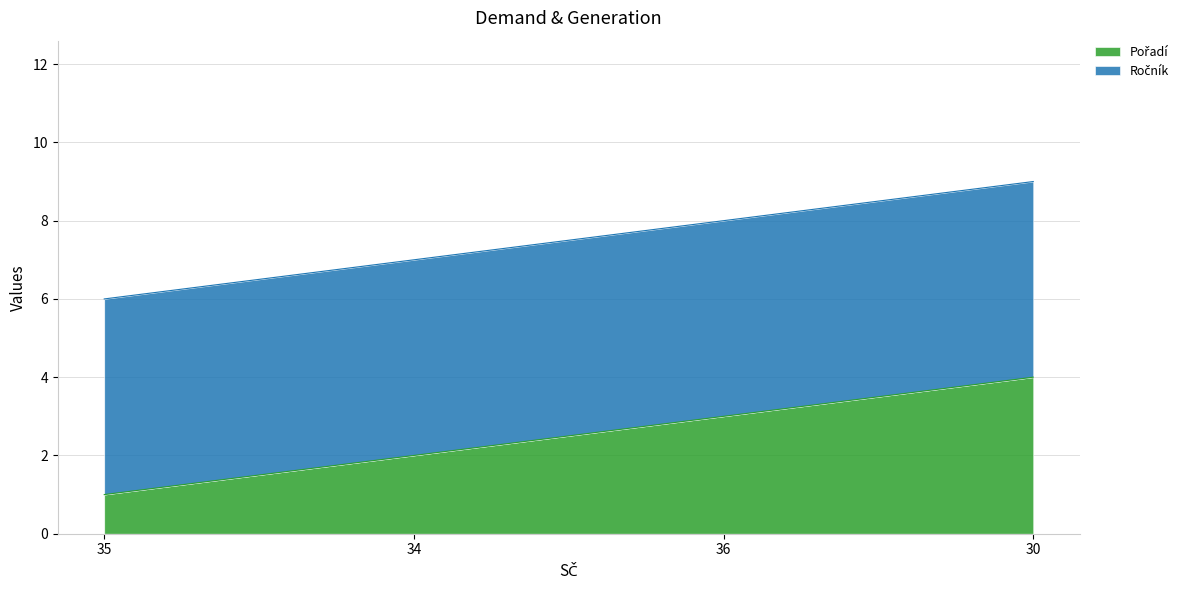

Rank the categories by value from lowest to highest.

35, 34, 36, 30